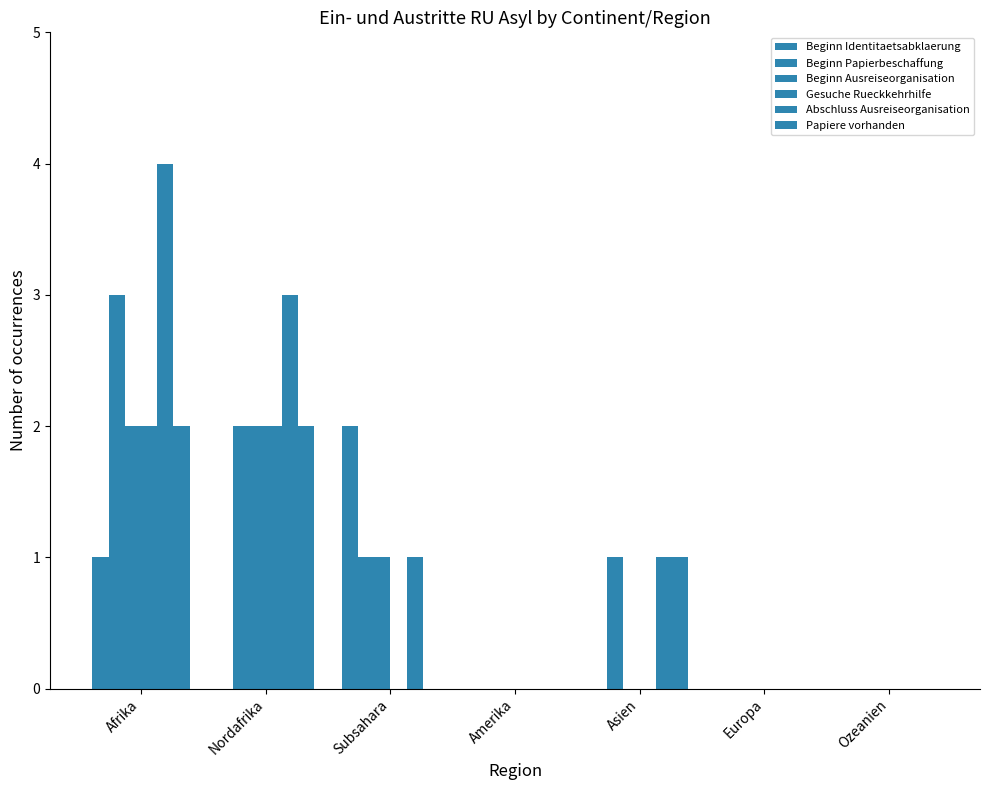

Reading left to right, list all the values displayed in this chart.

Beginn Identitaetsabklaerung: Afrika=1	Nordafrika=0	Subsahara=2	Amerika=0	Asien=0	Europa=0	Ozeanien=0
Beginn Papierbeschaffung: Afrika=3	Nordafrika=2	Subsahara=1	Amerika=0	Asien=1	Europa=0	Ozeanien=0
Beginn Ausreiseorganisation: Afrika=2	Nordafrika=2	Subsahara=1	Amerika=0	Asien=0	Europa=0	Ozeanien=0
Gesuche Rueckkehrhilfe: Afrika=2	Nordafrika=2	Subsahara=0	Amerika=0	Asien=0	Europa=0	Ozeanien=0
Abschluss Ausreiseorganisation: Afrika=4	Nordafrika=3	Subsahara=1	Amerika=0	Asien=1	Europa=0	Ozeanien=0
Papiere vorhanden: Afrika=2	Nordafrika=2	Subsahara=0	Amerika=0	Asien=1	Europa=0	Ozeanien=0